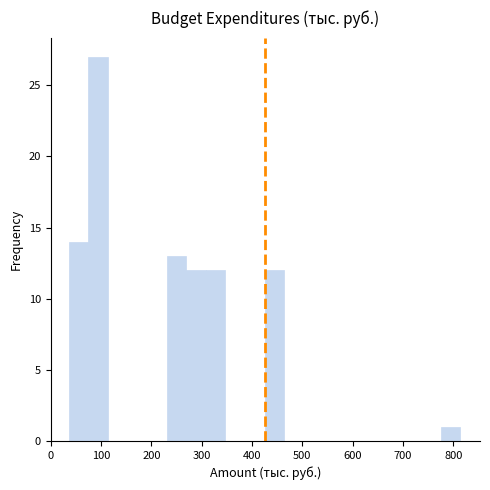

Around what value on the x-axis is the tallest bar? Give the approximate position of its centre, as read against the axis.

90